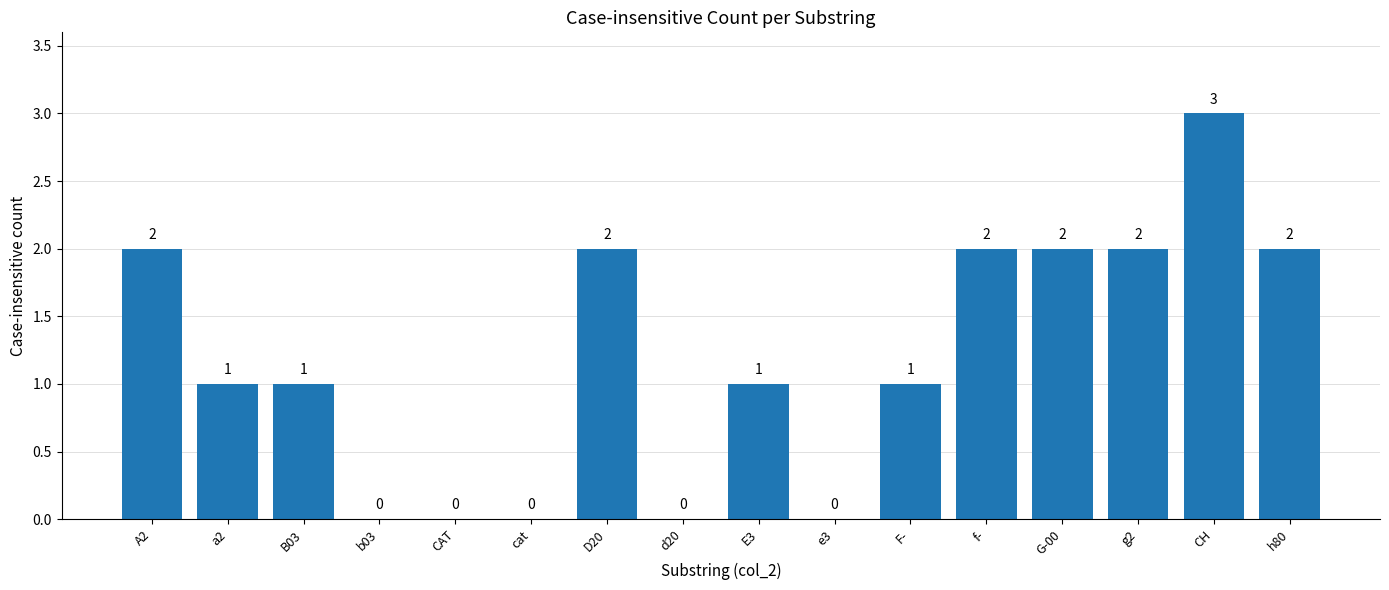

Reading left to right, extract all data points from this chart.

A2=2	a2=1	B03=1	b03=0	CAT=0	cat=0	D20=2	d20=0	E3=1	e3=0	F-=1	f-=2	G-00=2	g2=2	CH=3	h80=2